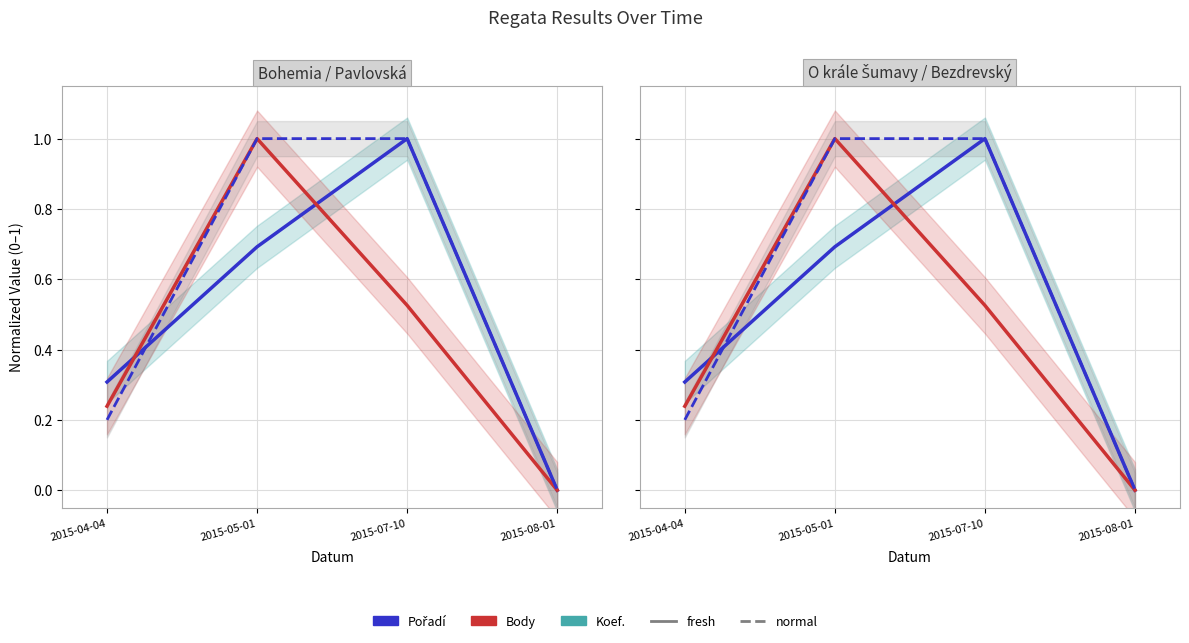

Reading right to left, what are all the values shown in this chart?

Pořadí: 0.0	1.0	0.7	0.3
Body: 0.0	0.5	1.0	0.2
Koef.: 0.0	1.0	1.0	0.2